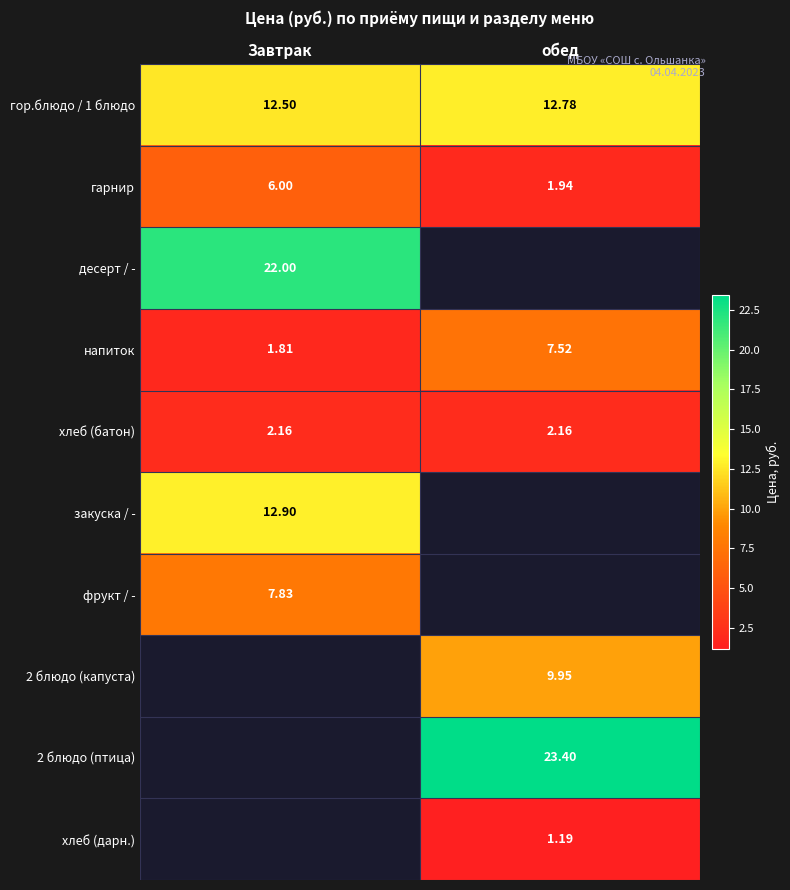

What is the smallest value displayed?

1.2